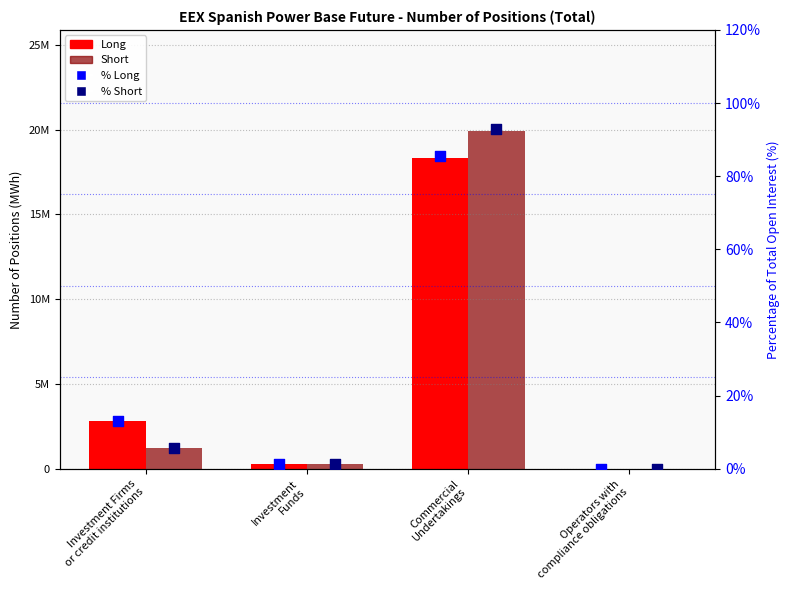

At which category is the sum across all series the highest?

Commercial
Undertakings